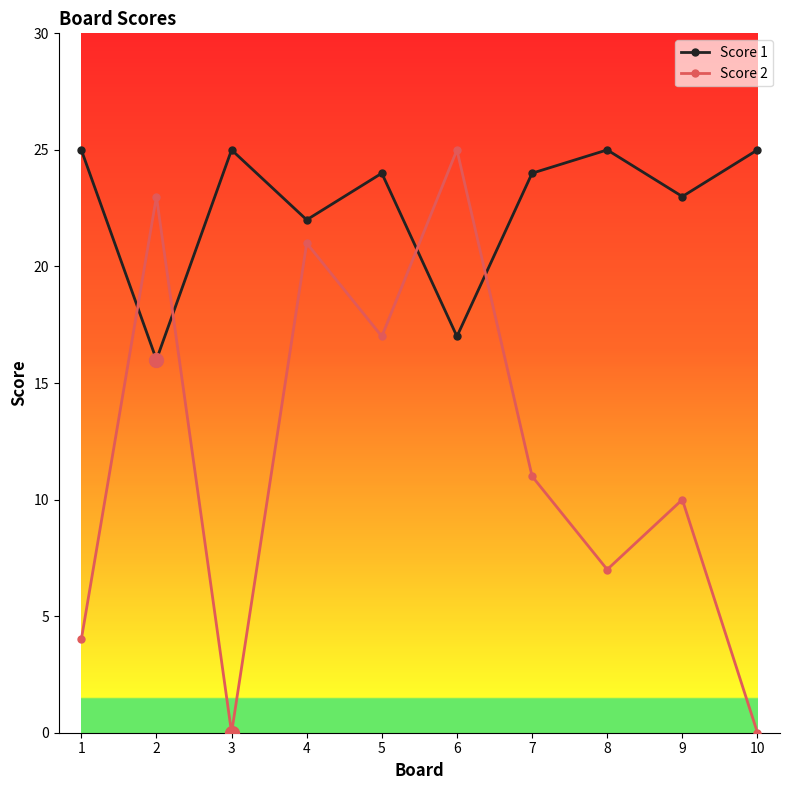

How many times do Score 1 and Score 2 cross each other?

4